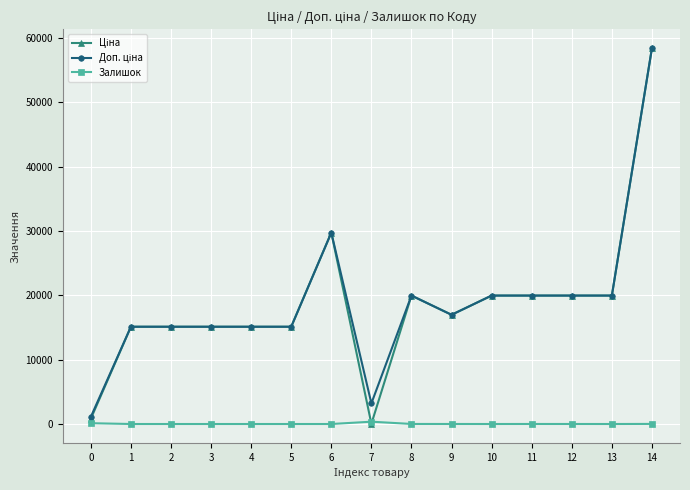

What is the total value across all series at 2?

30240.0